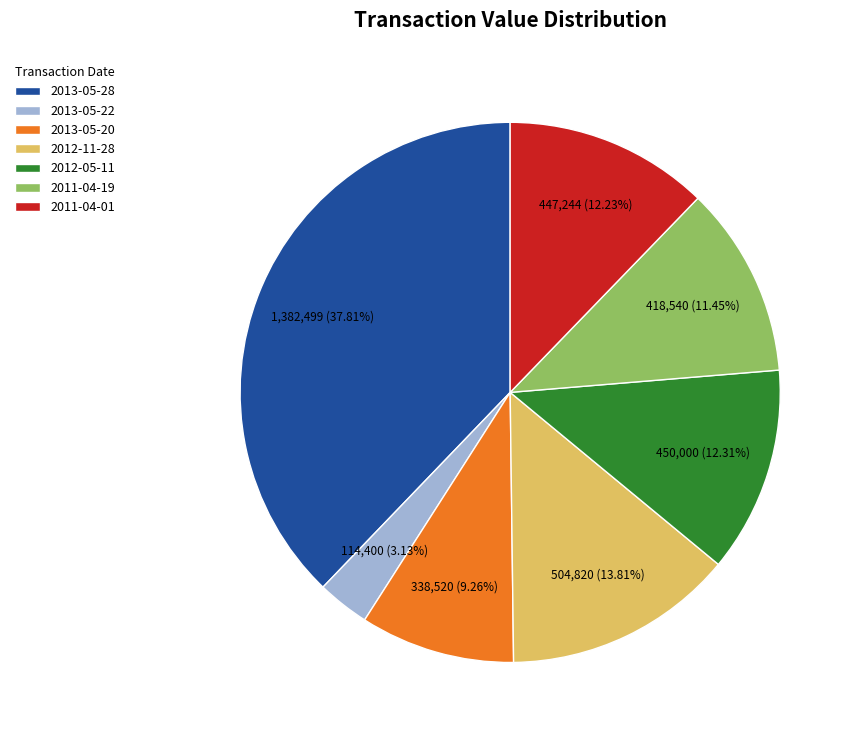

Is there any slice that represents more than half of the pie?

No